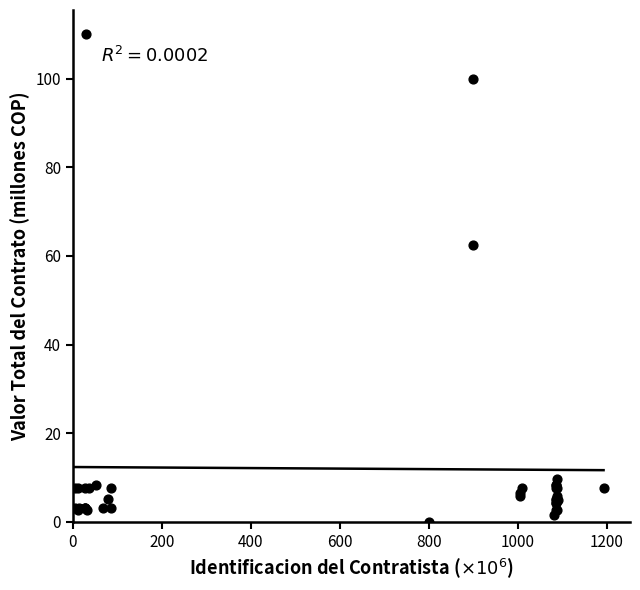

What Y value in the scatter plot is closest to 55?

62.5